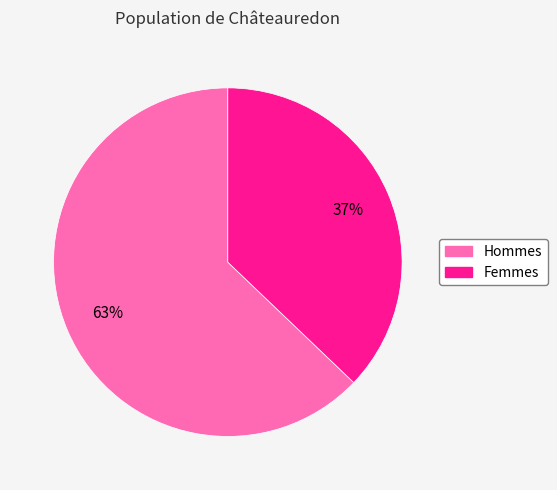

To the nearest percent, what is the average slice percentage?

50%